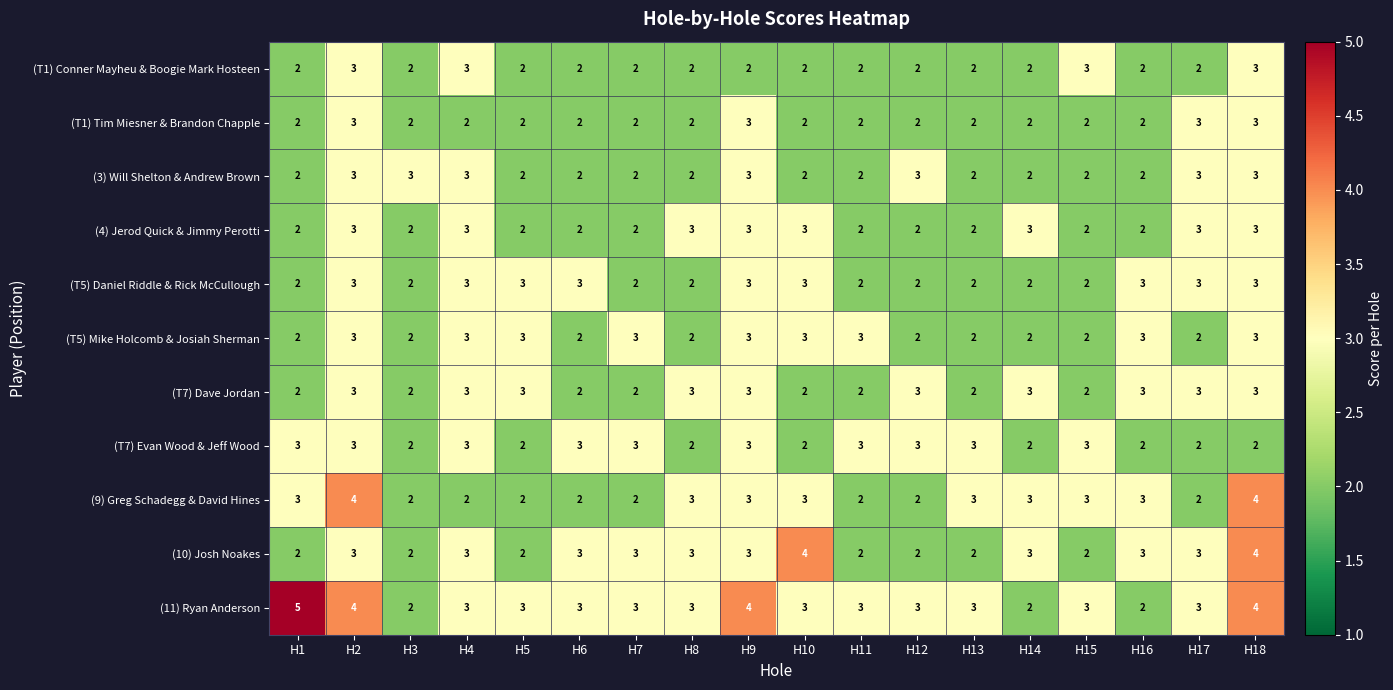

What is the difference between the highest and lowest values at H2?

1